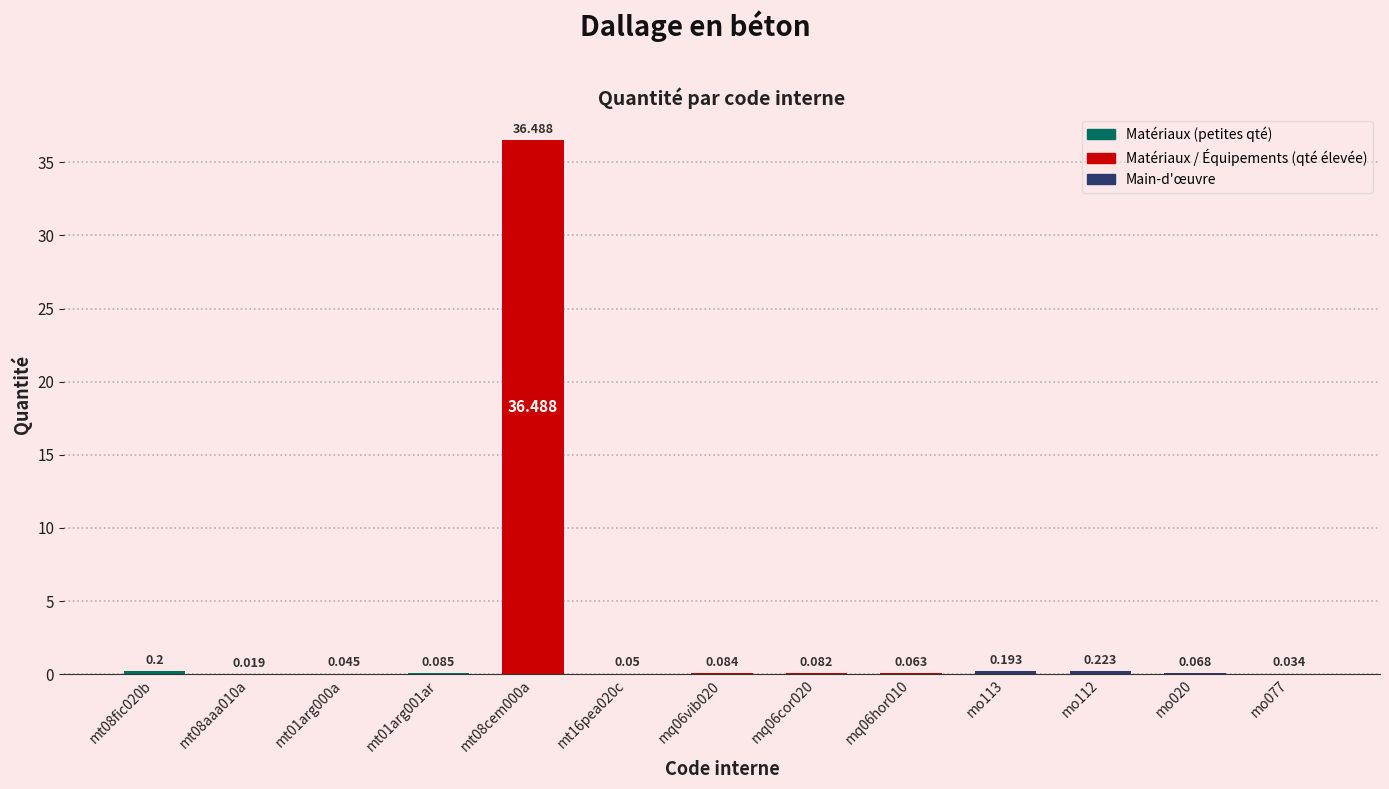

Reading left to right, what are all the values shown in this chart?

0.2	0.0	0.0	0.1	36.5	0.1	0.1	0.1	0.1	0.2	0.2	0.1	0.0